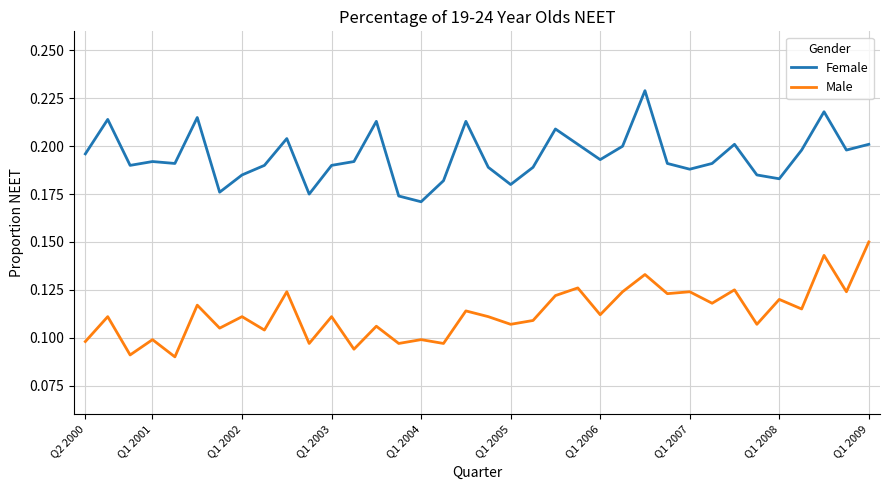

Rank the series by their maximum value, from lowest to highest.

Male, Female